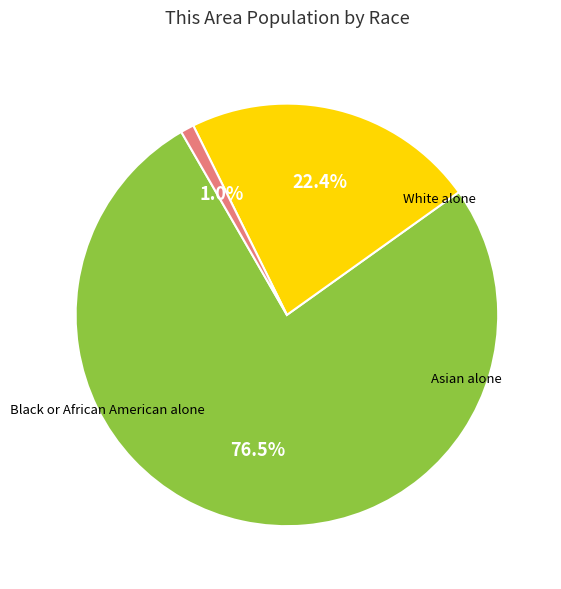

Is there a majority slice in this chart?

Yes